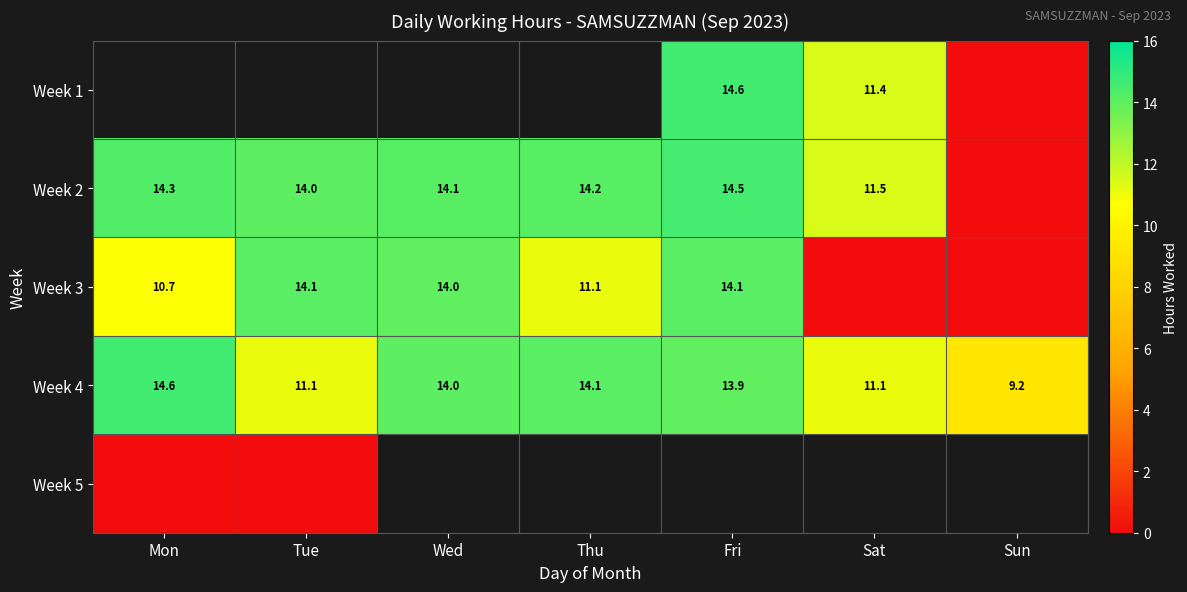

How many data points in Week 4 are less than 13?

3